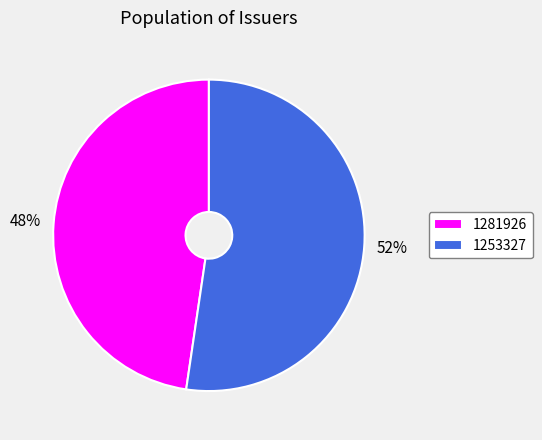

Is it true that 1253327 is 43% of the pie?

False